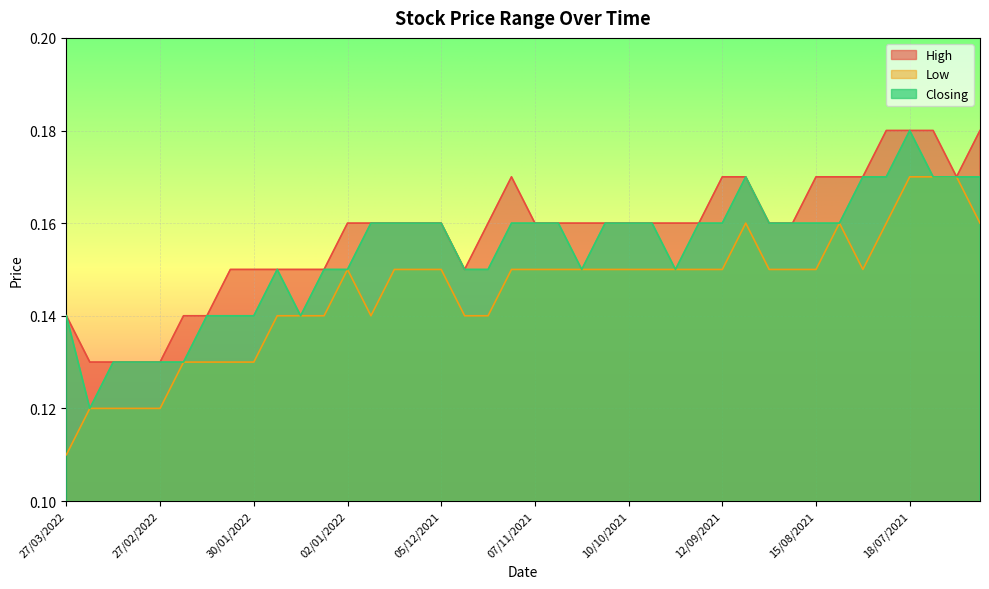

Which series changed the most between 23/01/2022 and 02/01/2022?

High